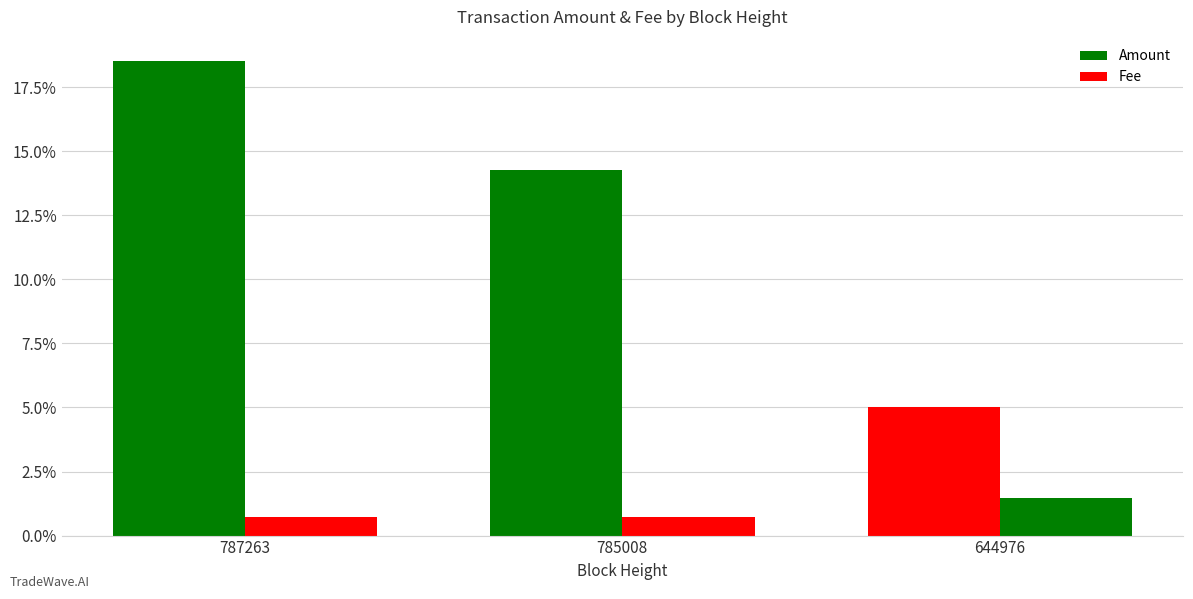

Does the chart contain any negative values?

No